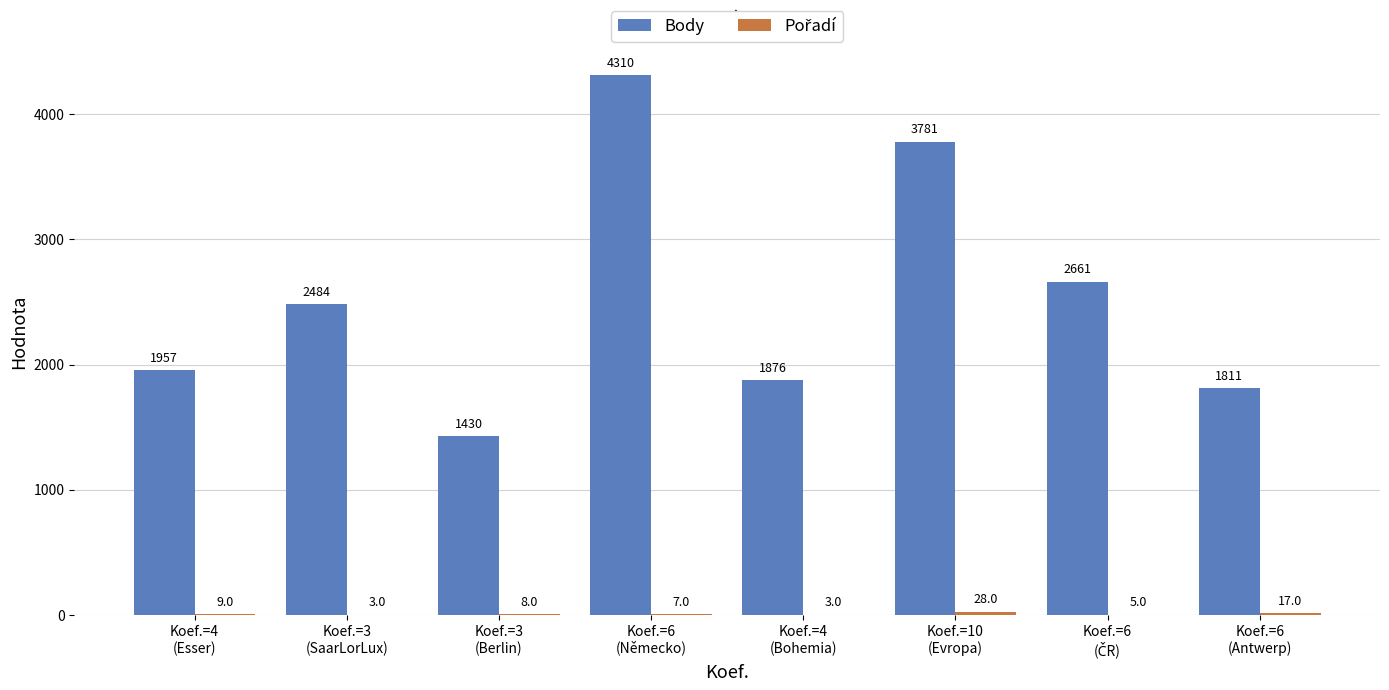

Which series has the largest total across all categories?

Body